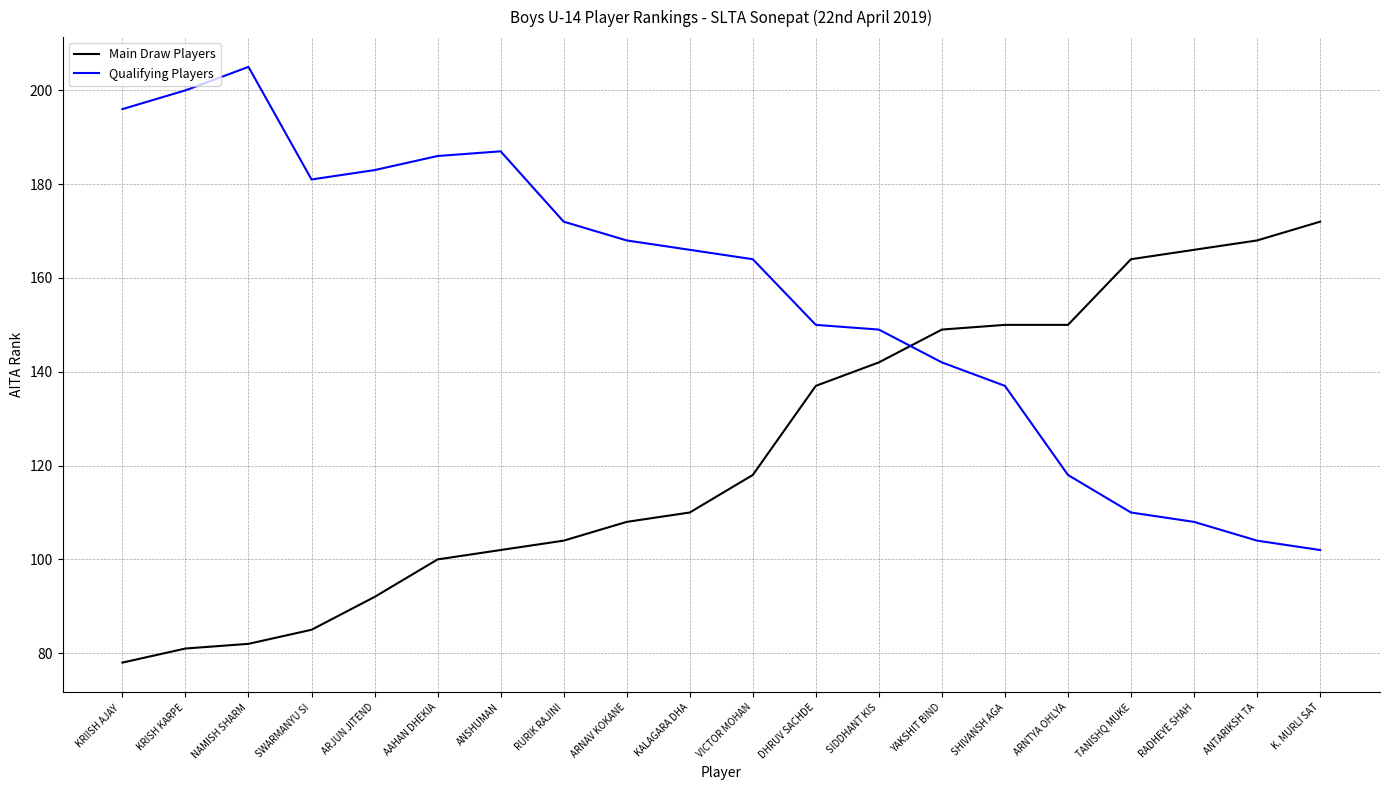

True or false: Main Draw Players has more than 2 interior local peaks.

False